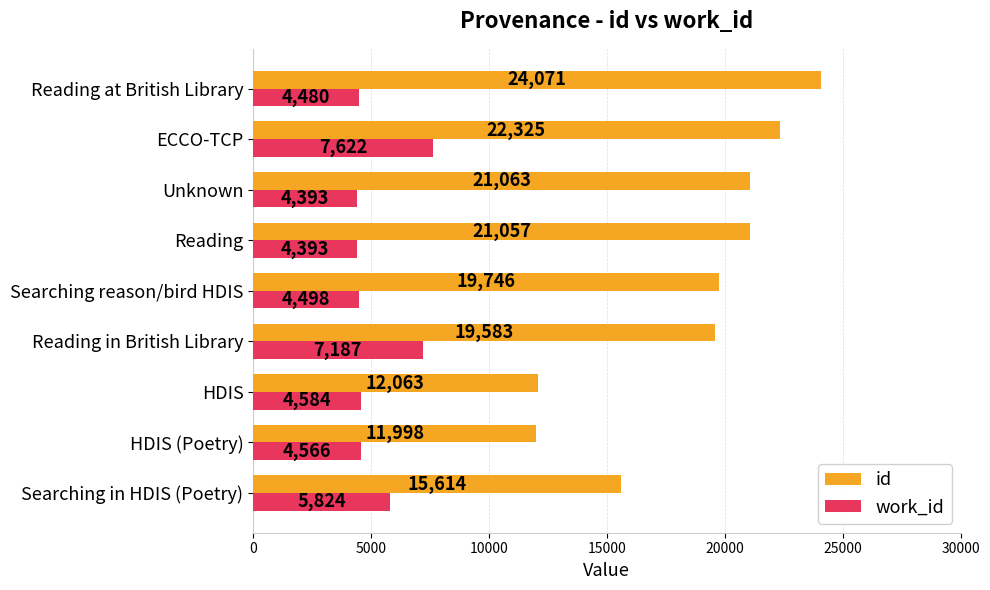

What is the difference between the highest and lowest values at Reading in British Library?

12396.0